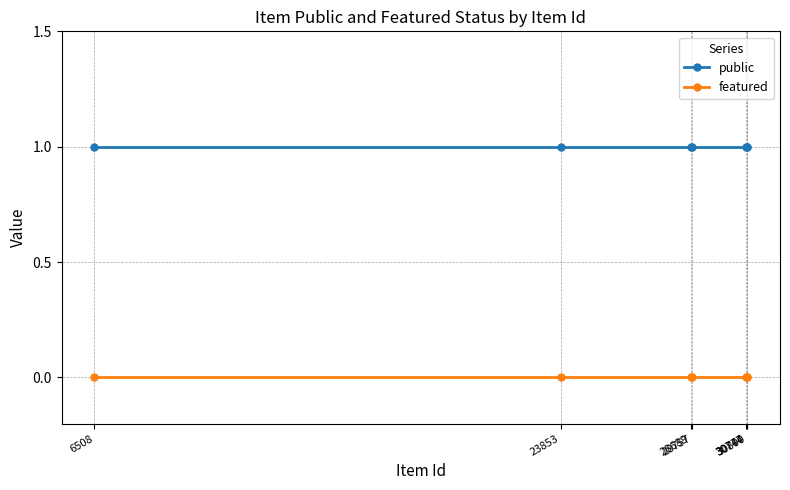

True or false: public and featured intersect in this chart.

False